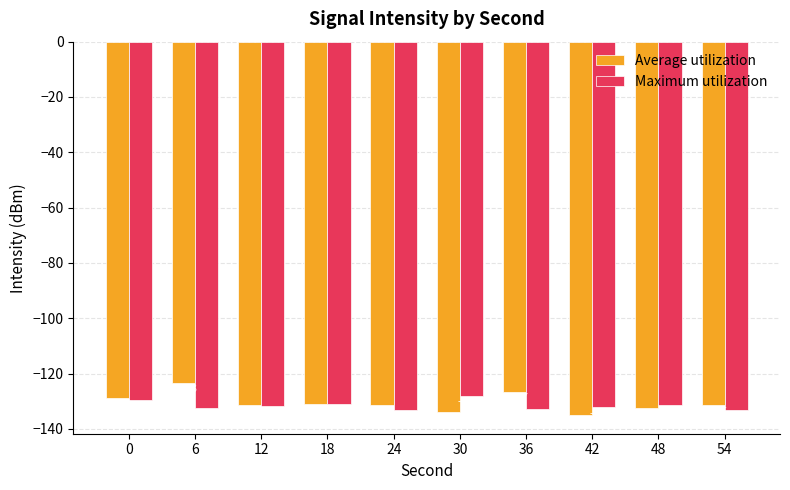

What is the difference between the Maximum utilization values at 0 and 36?

3.3